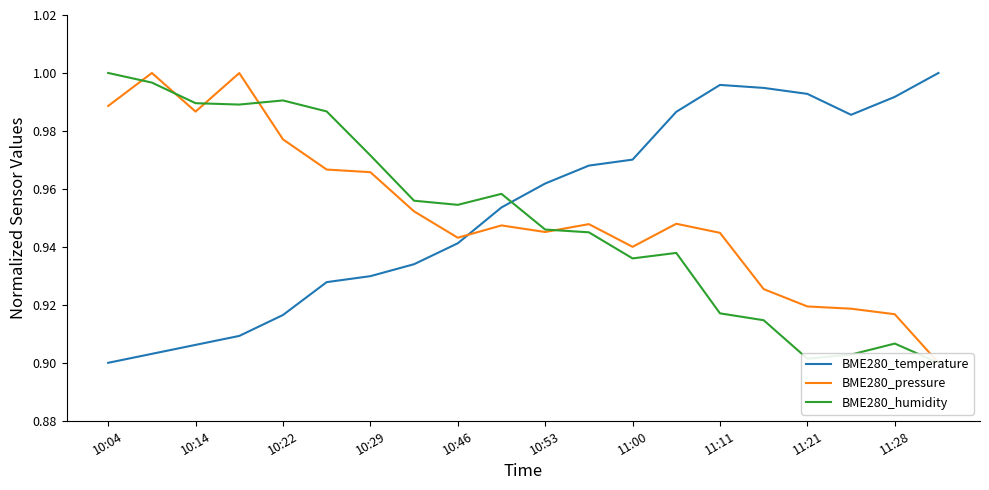

How many series are shown in this chart?

3